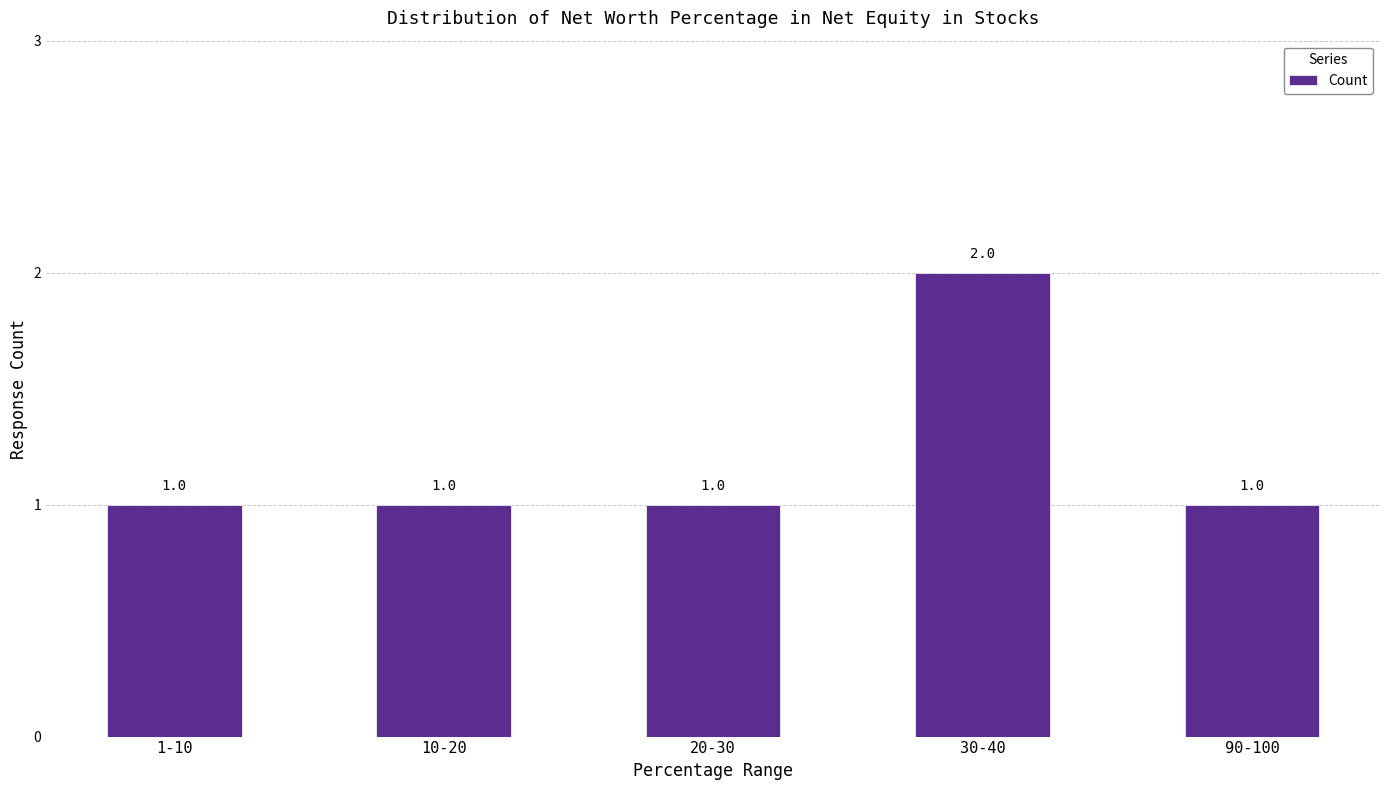

Is it true that the value at 20-30 is 1?

True